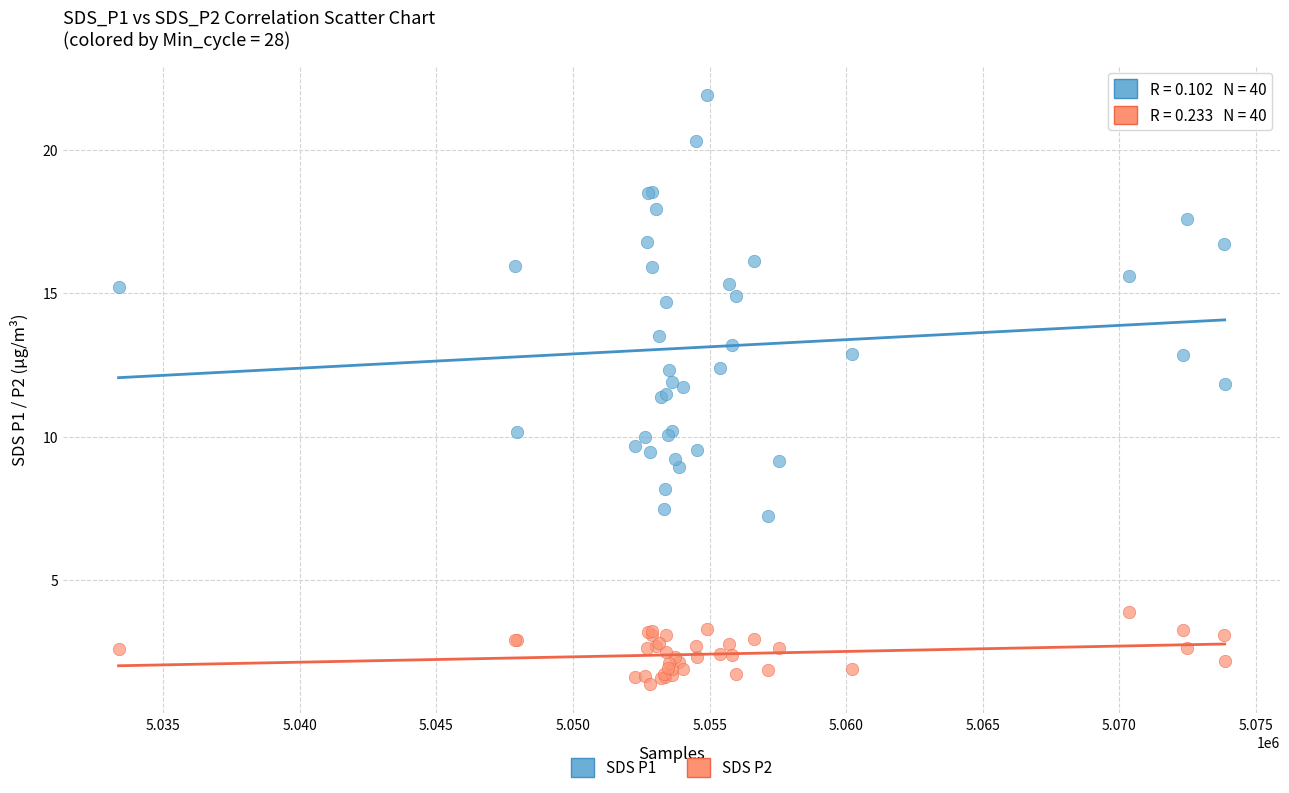

Which series contains the highest Y value?

SDS P1